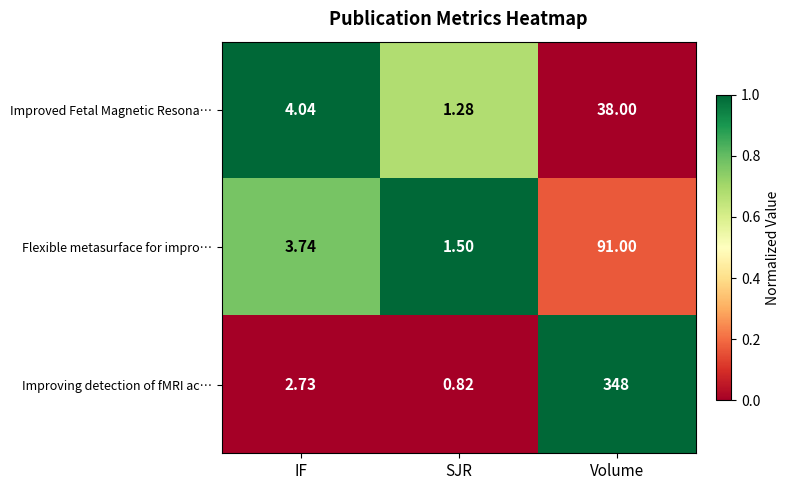

How many categories are shown in the chart?

3